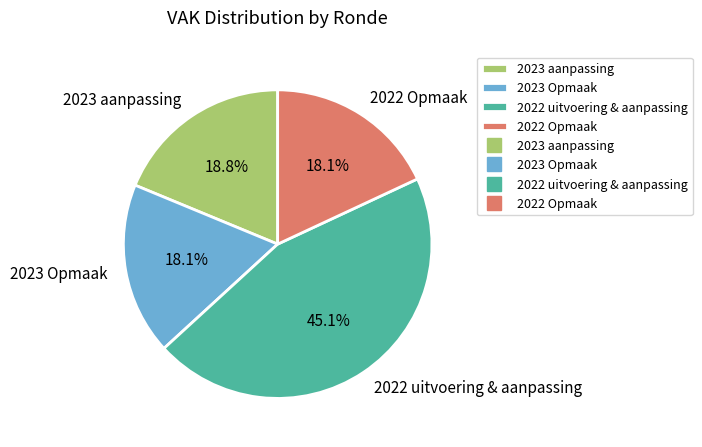

Count the number of slices in the pie.

4